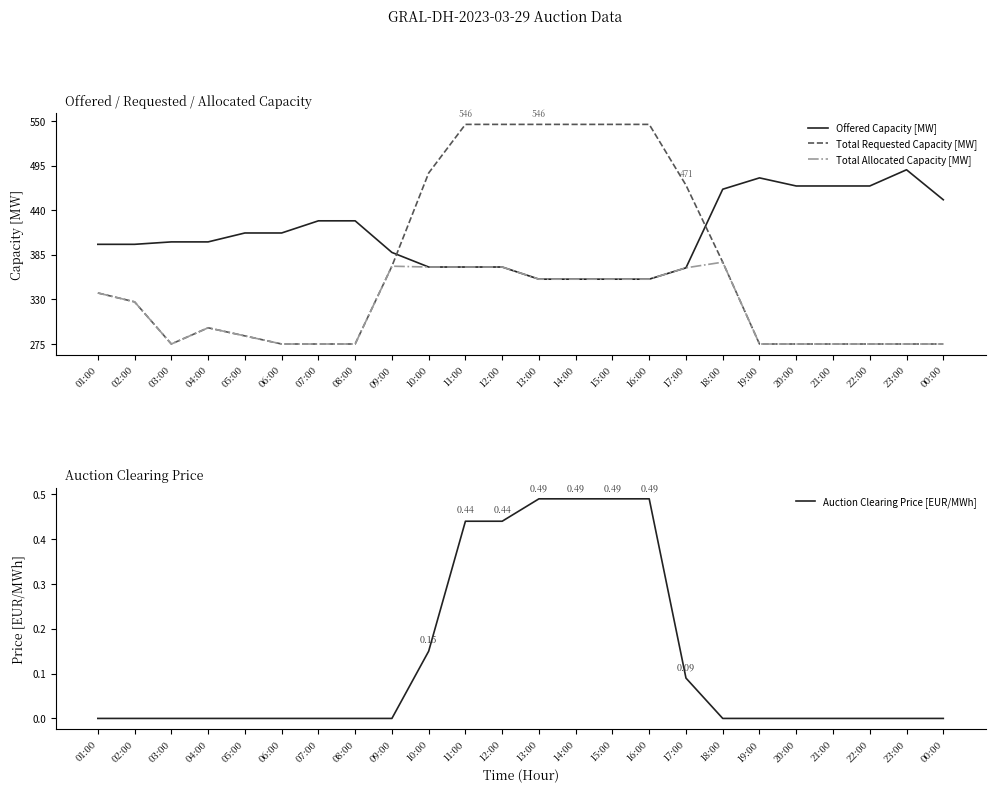

At which category is the sum across all series the highest?

11:00